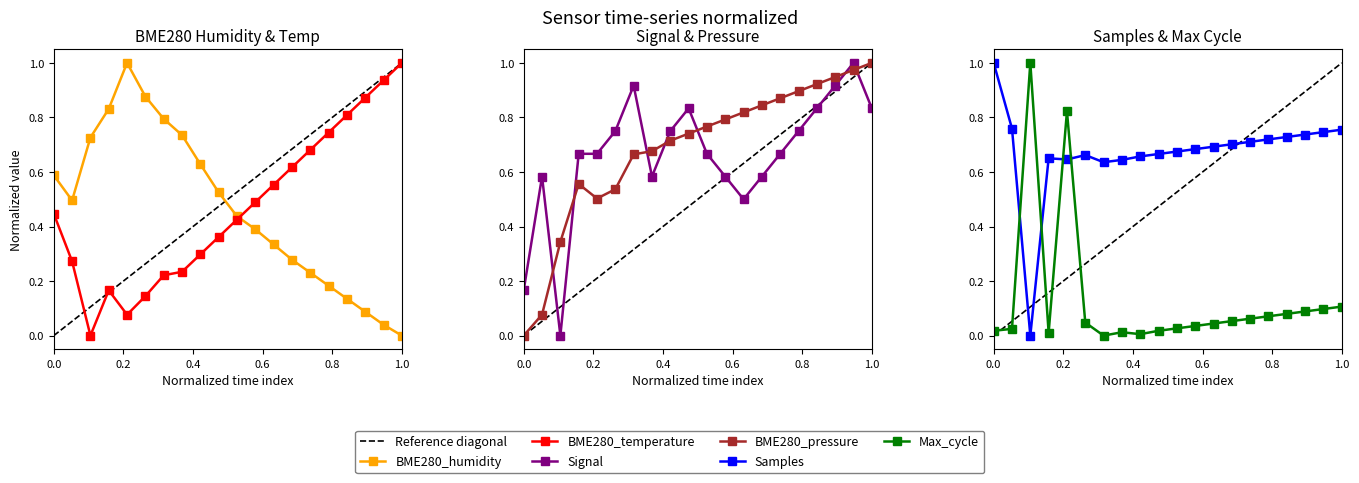

True or false: Samples has more than 0 points higher than both neighbors.

True